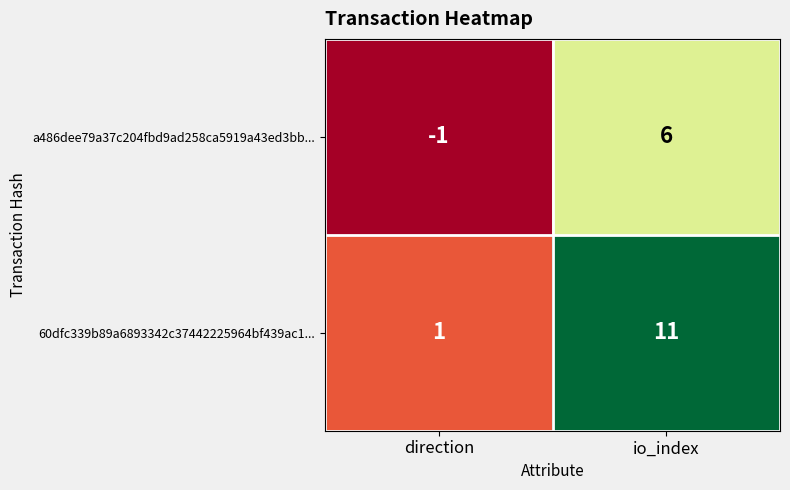

Is it true that a486dee79a37c204fbd9ad258ca5919a43ed3bb... equals 6 at io_index?

True